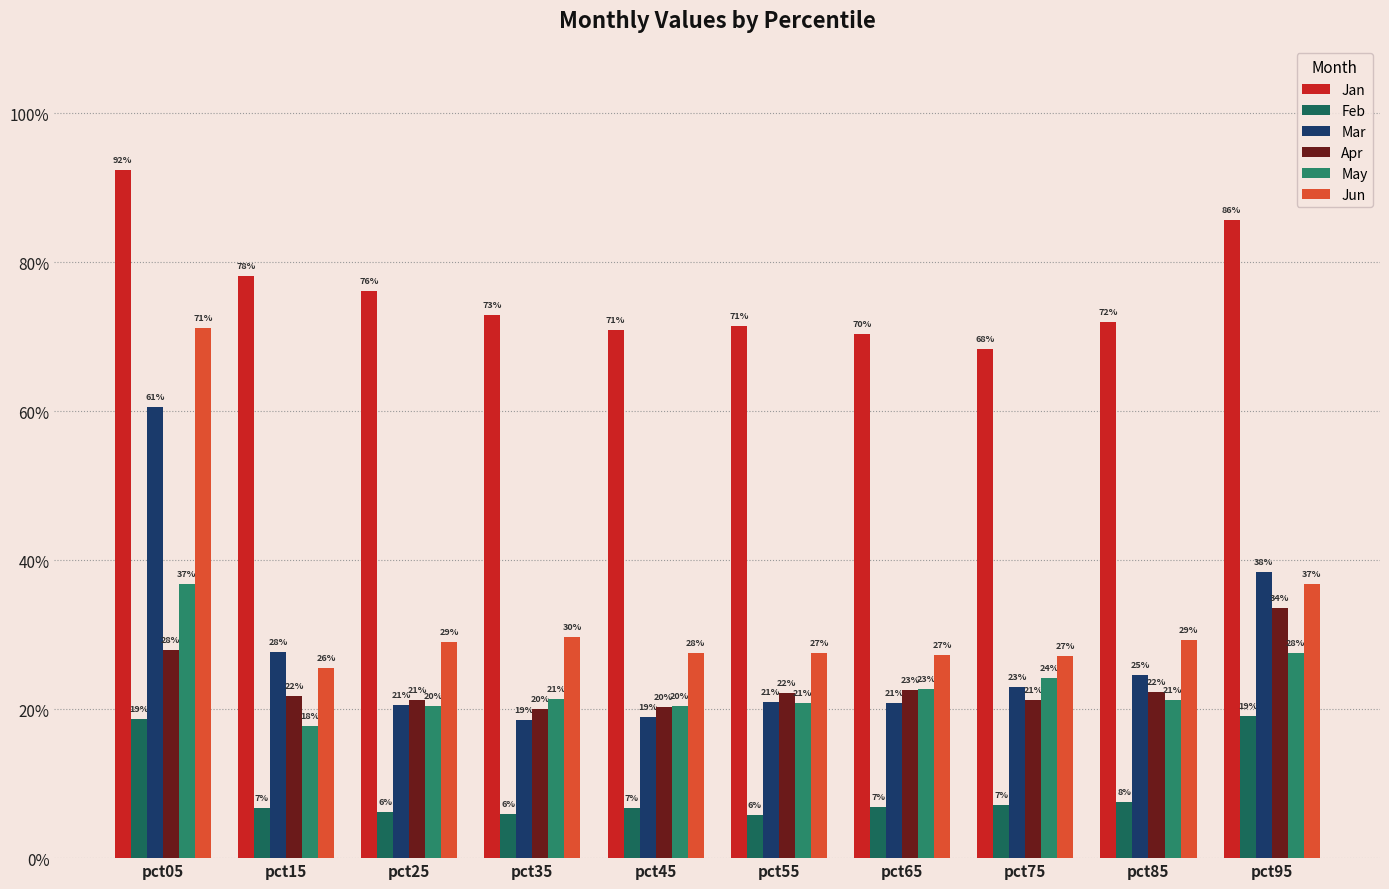

How many groups of bars are there?

10